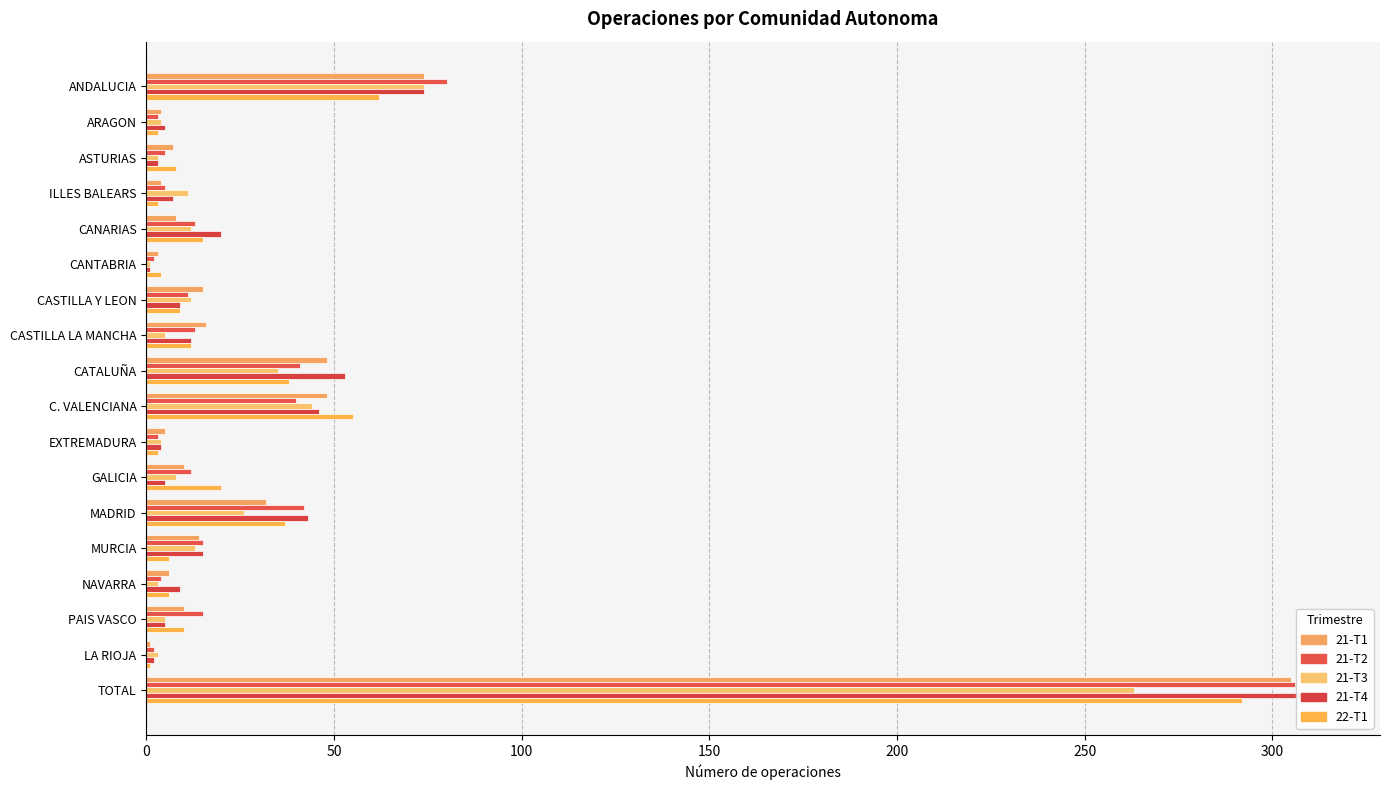

Reading left to right, what are all the values shown in this chart?

21-T1: 74	4	7	4	8	3	15	16	48	48	5	10	32	14	6	10	1	305
21-T2: 80	3	5	5	13	2	11	13	41	40	3	12	42	15	4	15	2	306
21-T3: 74	4	3	11	12	1	12	5	35	44	4	8	26	13	3	5	3	263
21-T4: 74	5	3	7	20	1	9	12	53	46	4	5	43	15	9	5	2	313
22-T1: 62	3	8	3	15	4	9	12	38	55	3	20	37	6	6	10	1	292